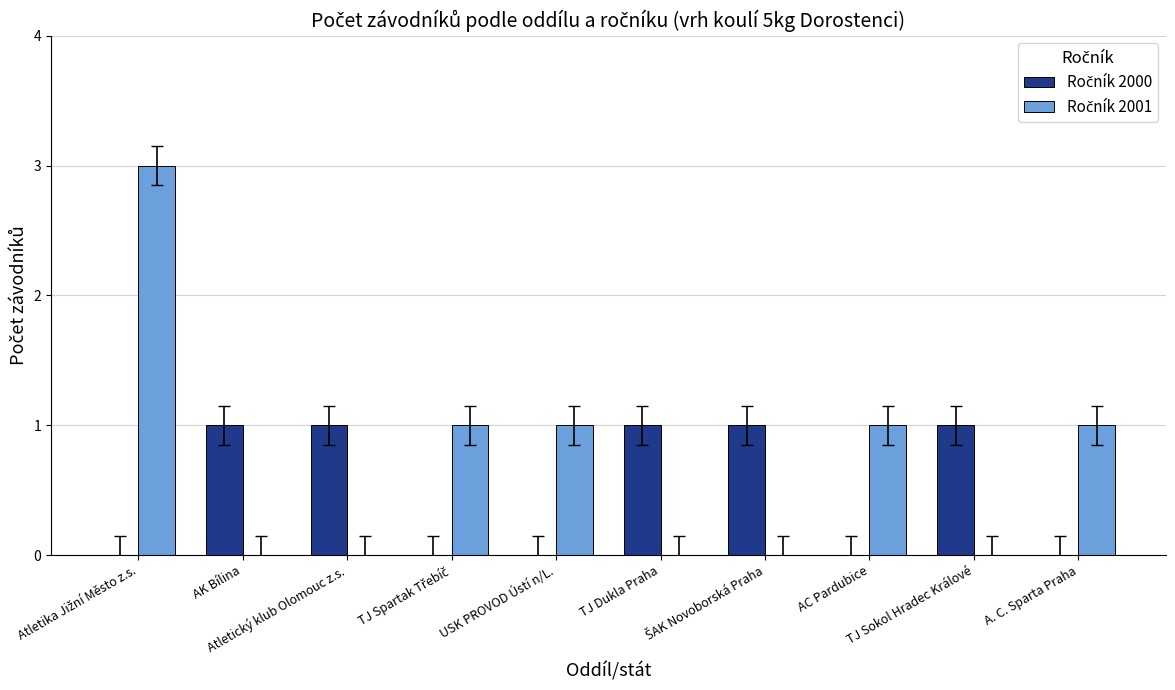

What is the greatest value displayed?

3